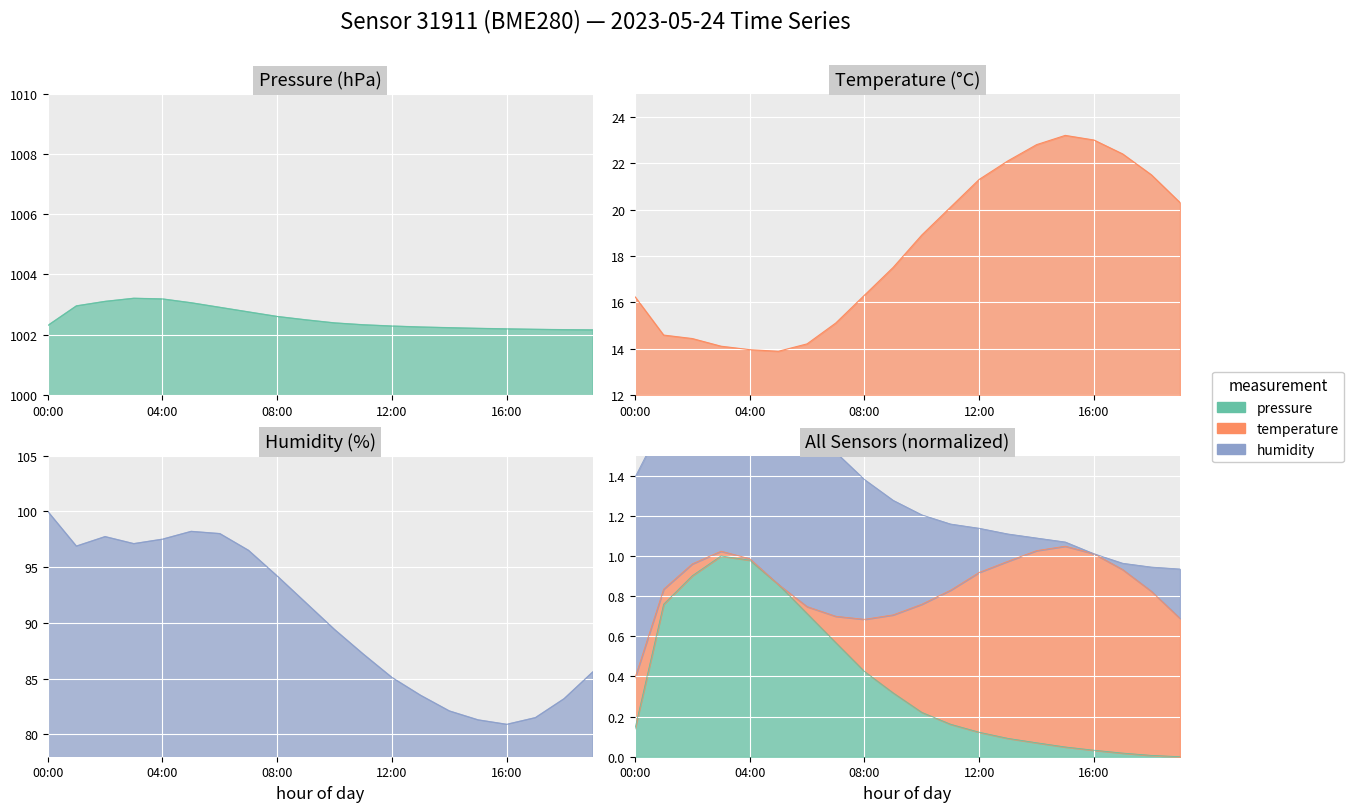

What is the difference between the second highest and minimum values in the pressure series?

1.0